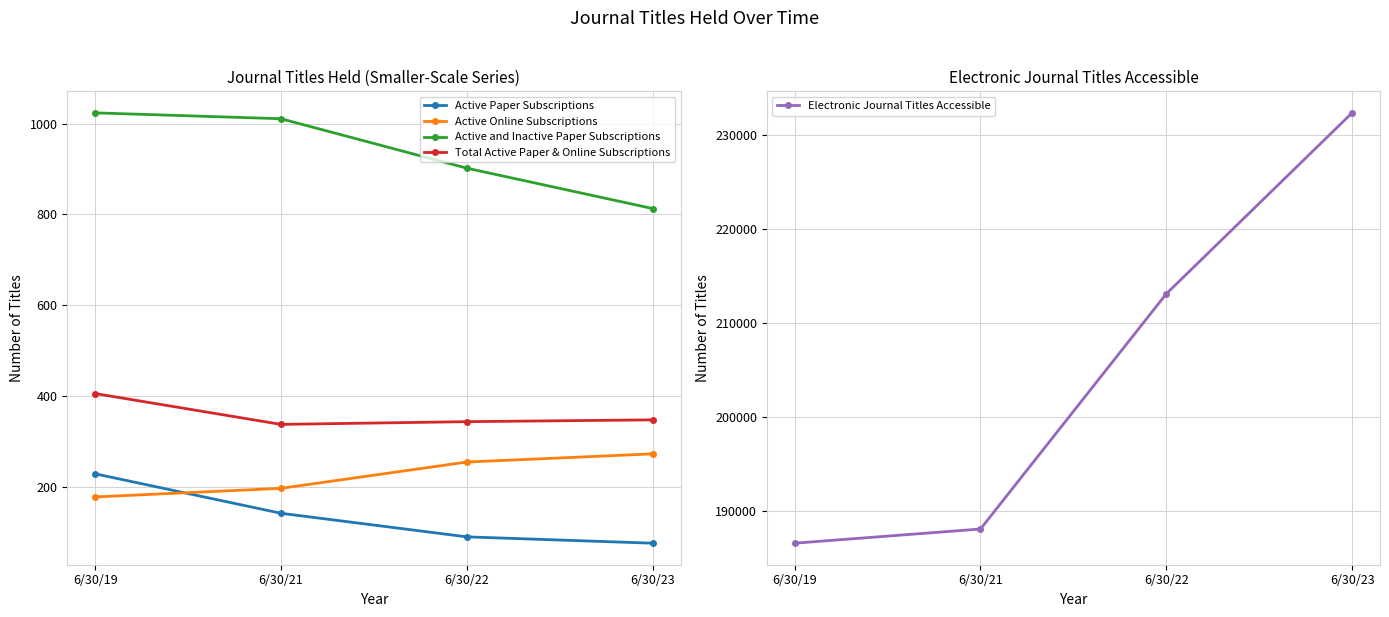

Reading left to right, extract all data points from this chart.

Active Paper Subscriptions: 228	141	89	75
Active Online Subscriptions: 177	196	254	272
Active and Inactive Paper Subscriptions: 1024	1011	902	813
Total Active Paper & Online Subscriptions: 405	337	343	347
Electronic Journal Titles Accessible: 186552	188064	213115	232389